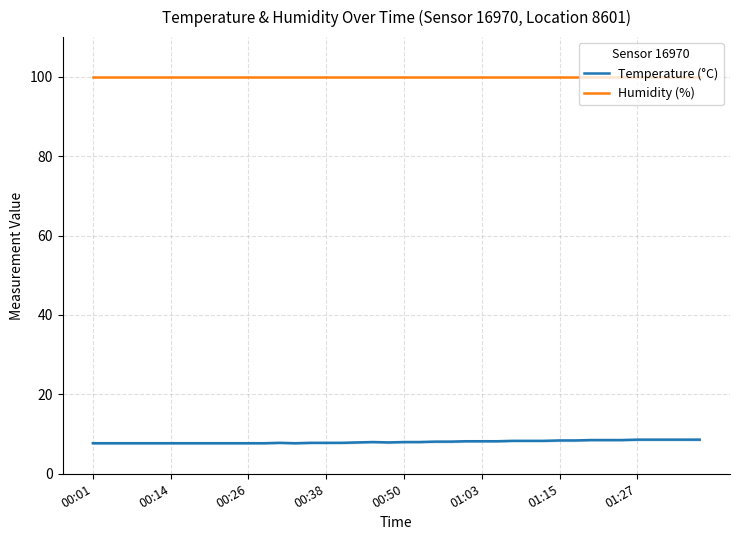

Is it true that Humidity (%) equals 99.9 at 12?

True